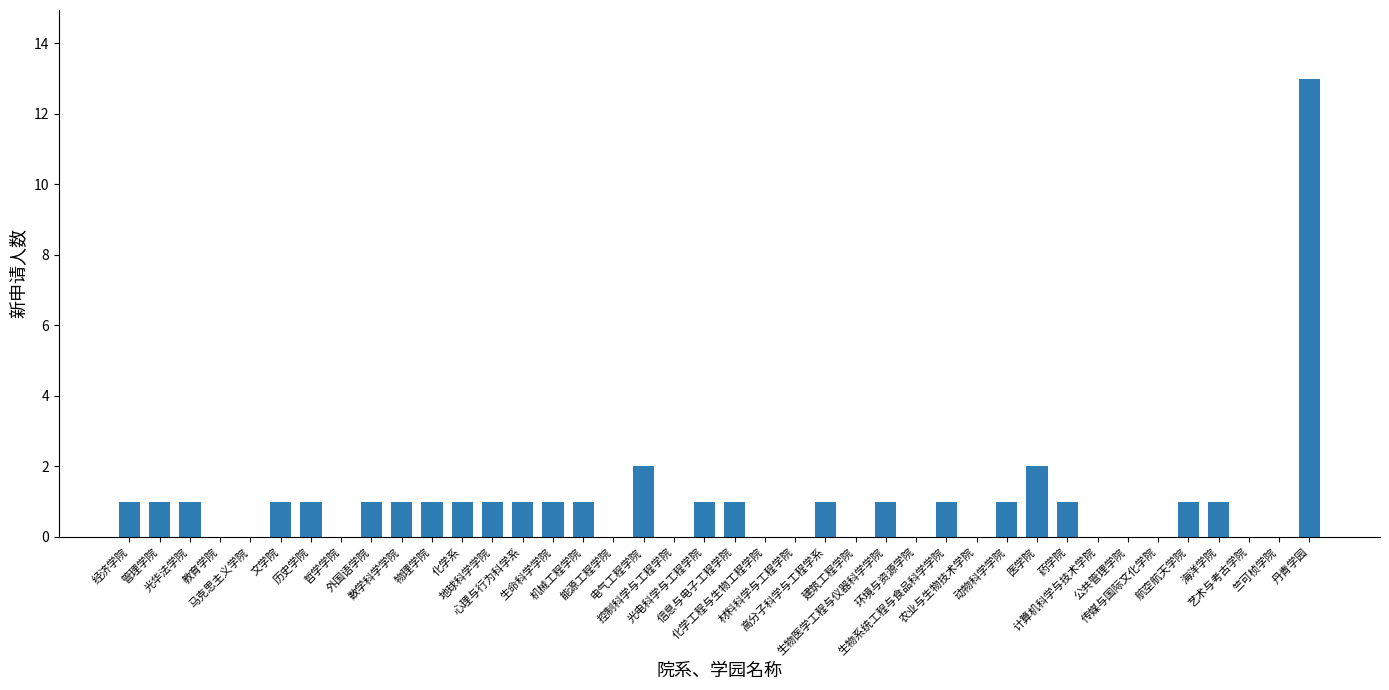

Are the bars horizontal?

No